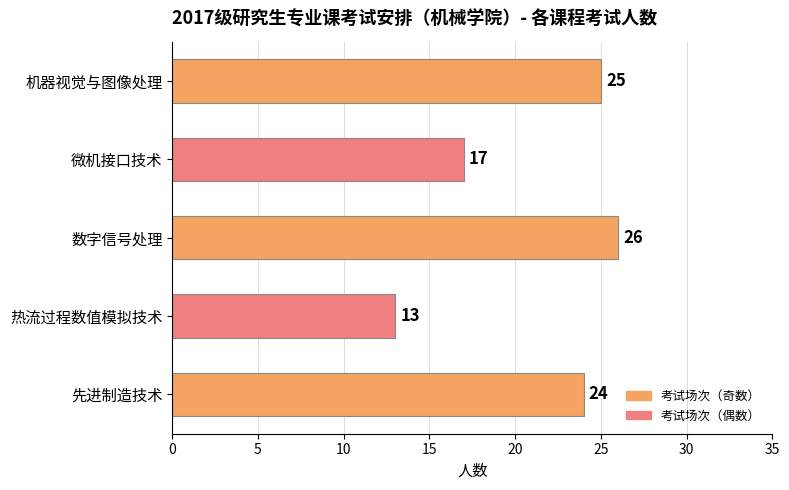

List the labels in order of value, smallest first.

热流过程数值模拟技术, 微机接口技术, 先进制造技术, 机器视觉与图像处理, 数字信号处理